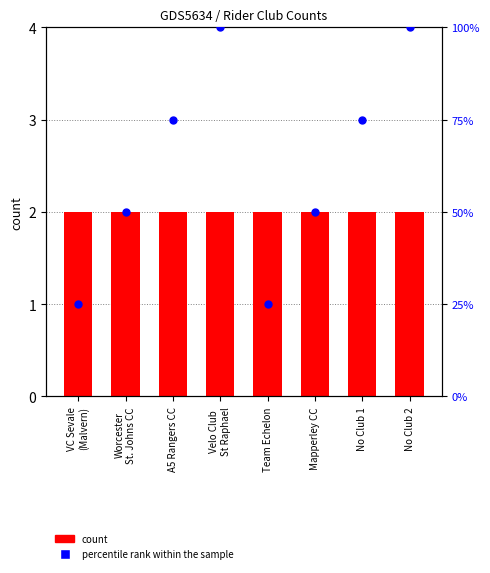

At how many categories does at least one series exceed 21?

8